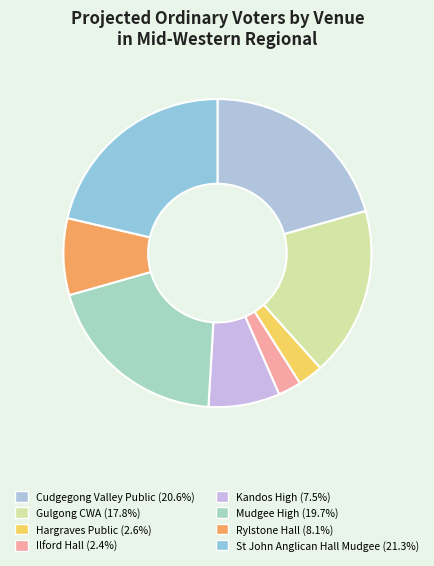

Approximately how many times larger is the value at Cudgegong Valley Public compared to St John Anglican Hall Mudgee?

1.0